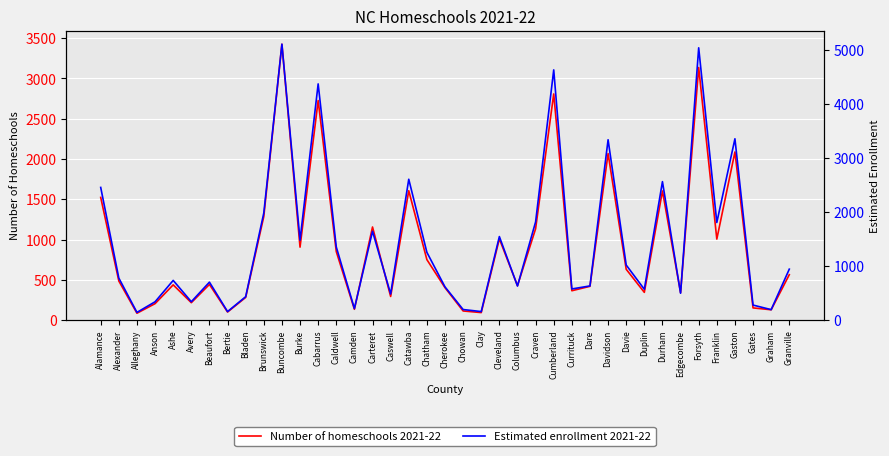

Where is Number of homeschools 2021-22 nearest to the value 1756?

Catawba